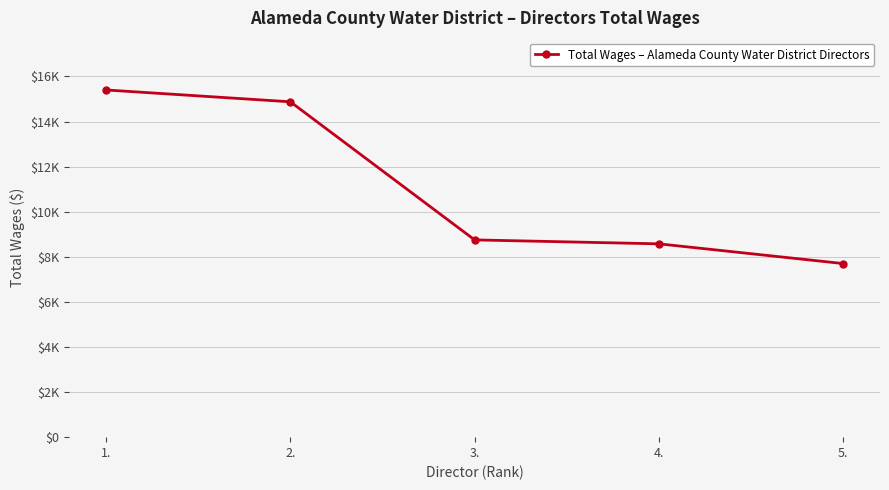

Does the chart have visible grid lines?

Yes